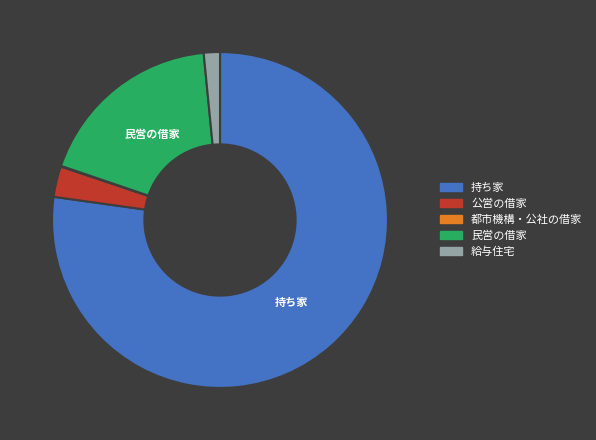

Combined, do 給与住宅 and 民営の借家 account for over 50%?

No